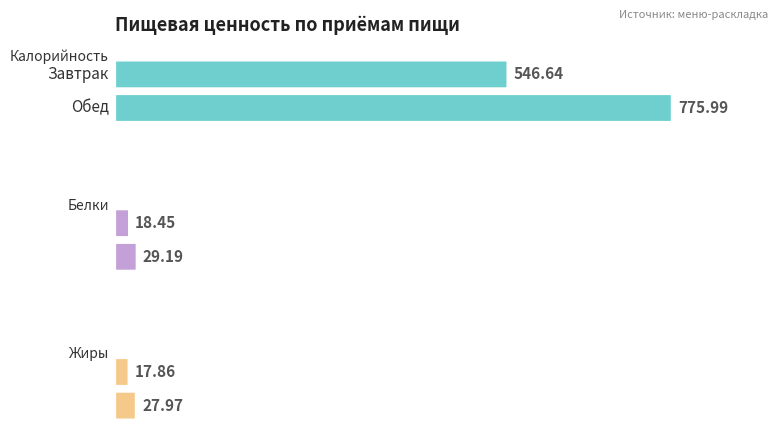

What is the maximum value shown in the chart?

776.0